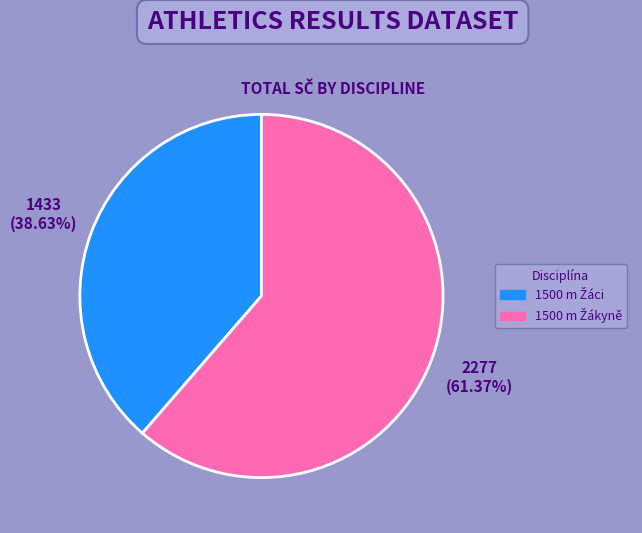

Is there any slice that represents more than half of the pie?

Yes